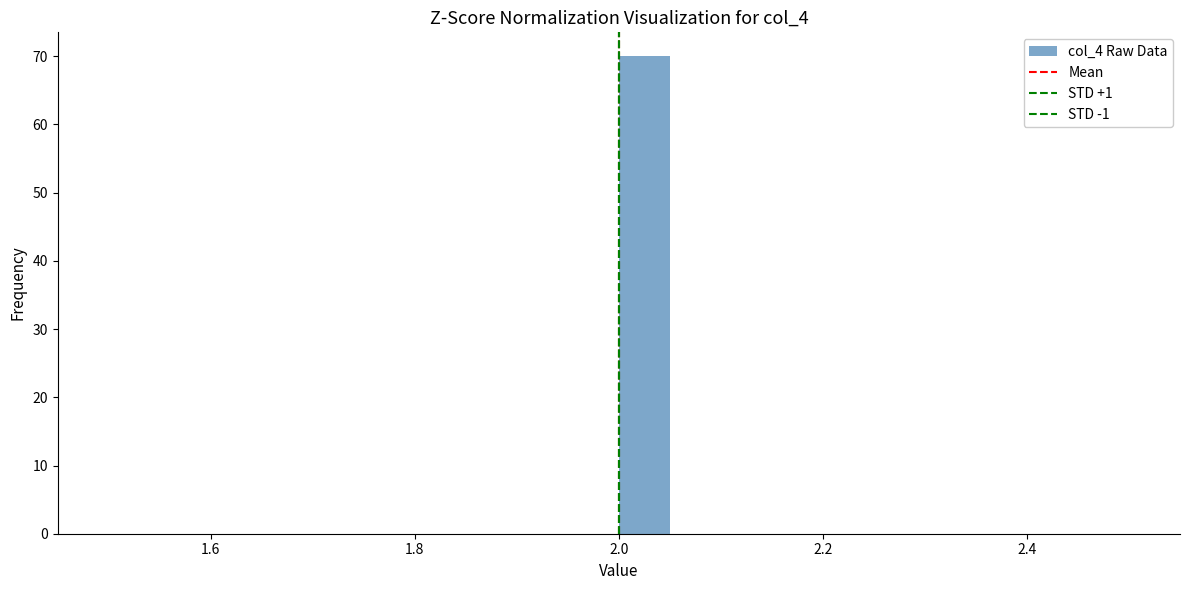

Read against the x-axis, roughly where is the centre of the tallest bar?

2.02